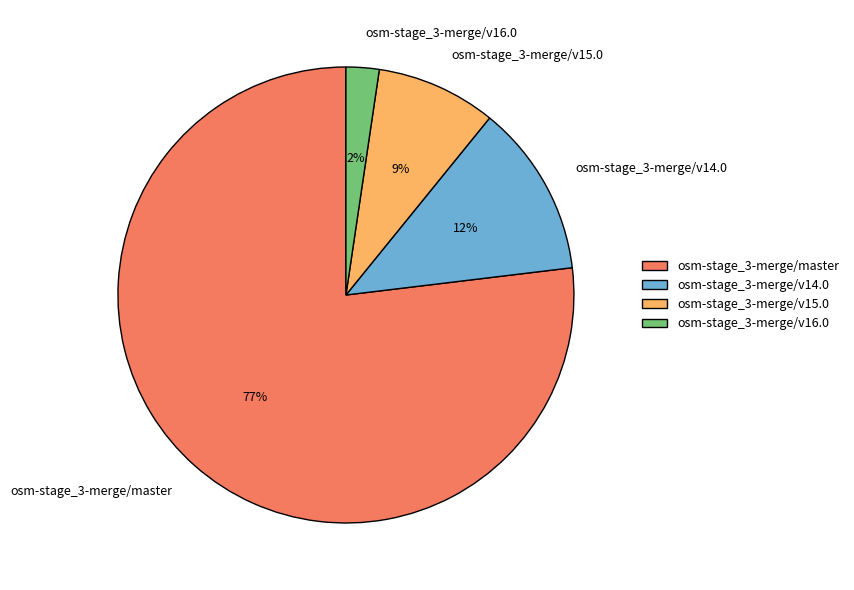

Rank the categories by value from highest to lowest.

osm-stage_3-merge/master, osm-stage_3-merge/v14.0, osm-stage_3-merge/v15.0, osm-stage_3-merge/v16.0